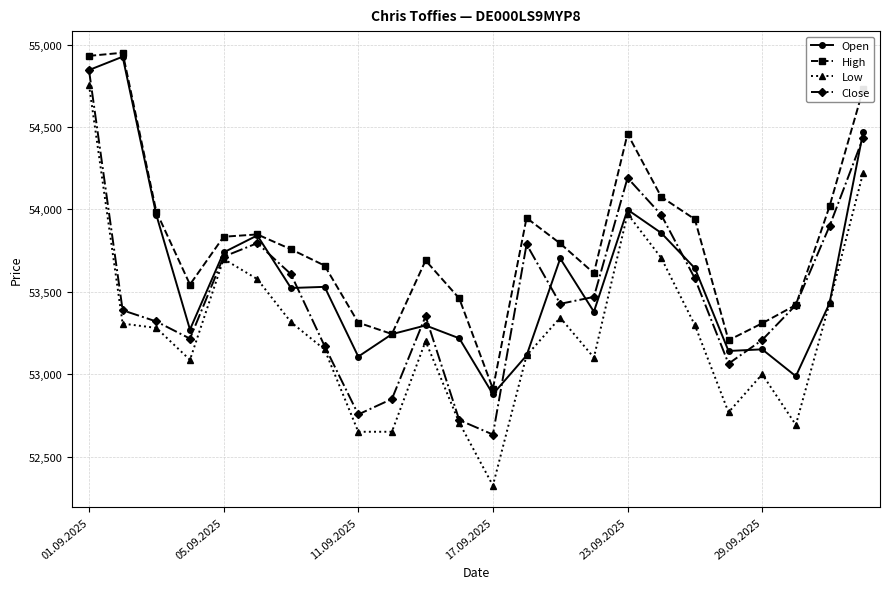

What is the value of the Close point at the 11th from the left?

53352